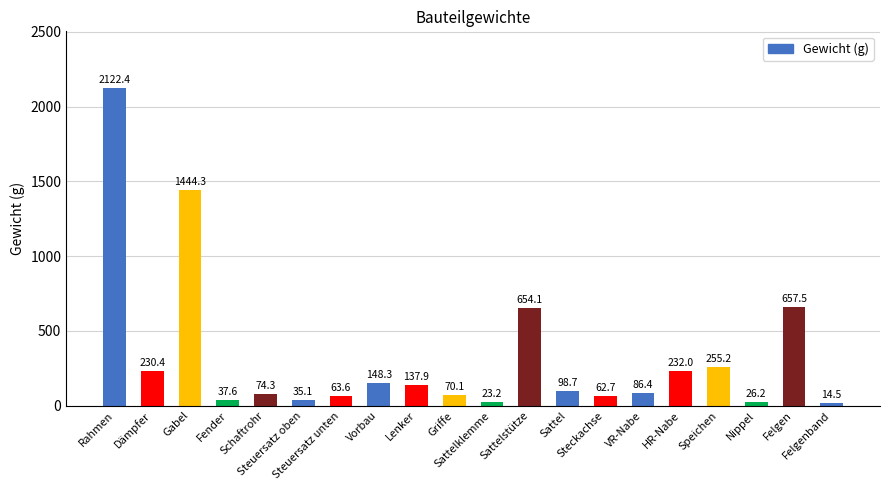

What is the value of the 11th bar from the left?

23.2